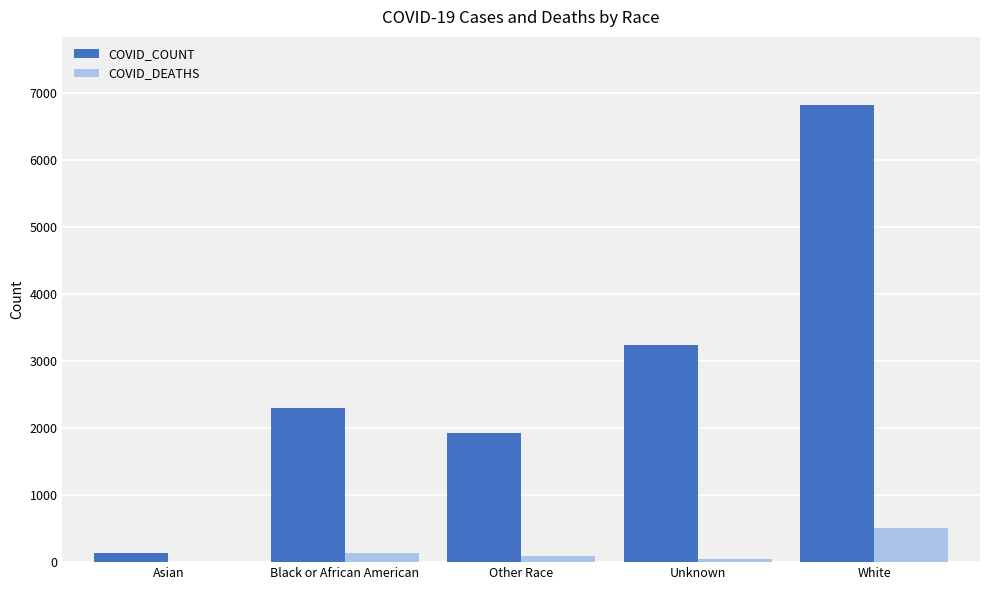

The COVID_COUNT series shows 1346 at Unknown. True or false?

False